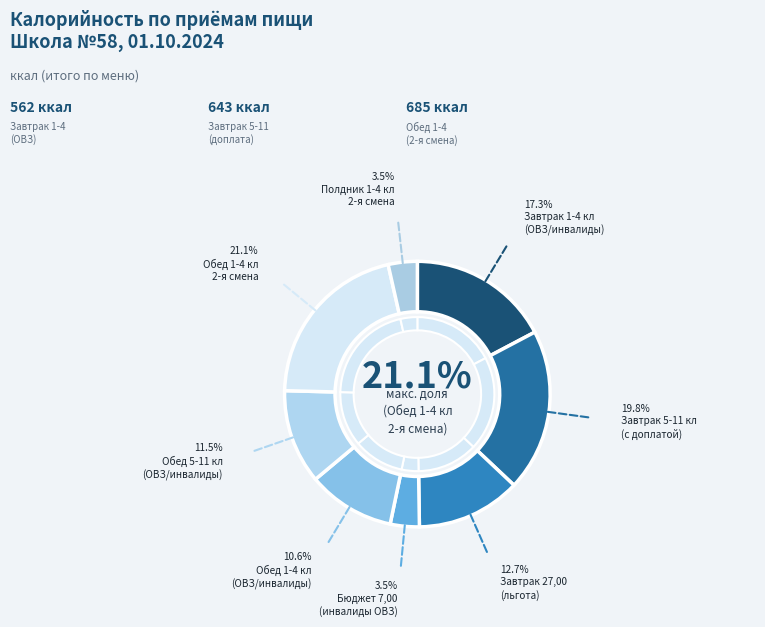

Does Бюджет 7,00
(инвалиды ОВЗ) account for over 50% of the chart?

No